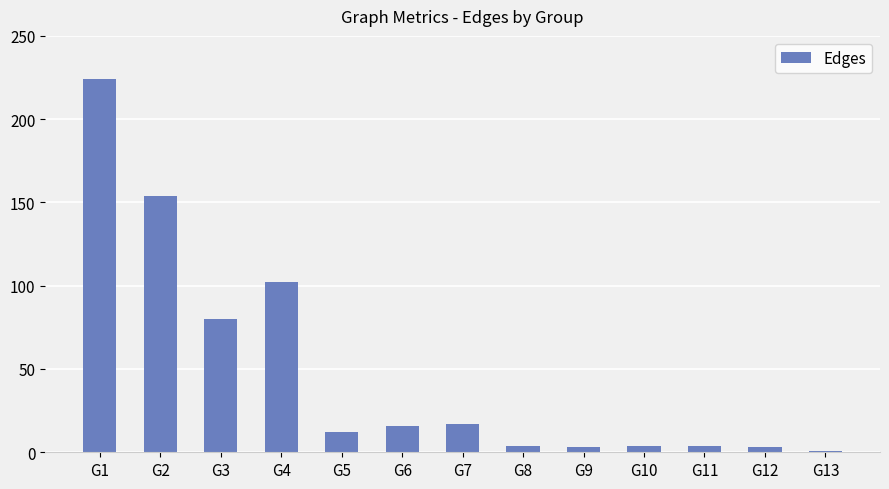

What is the value of the 2nd bar from the left?

154